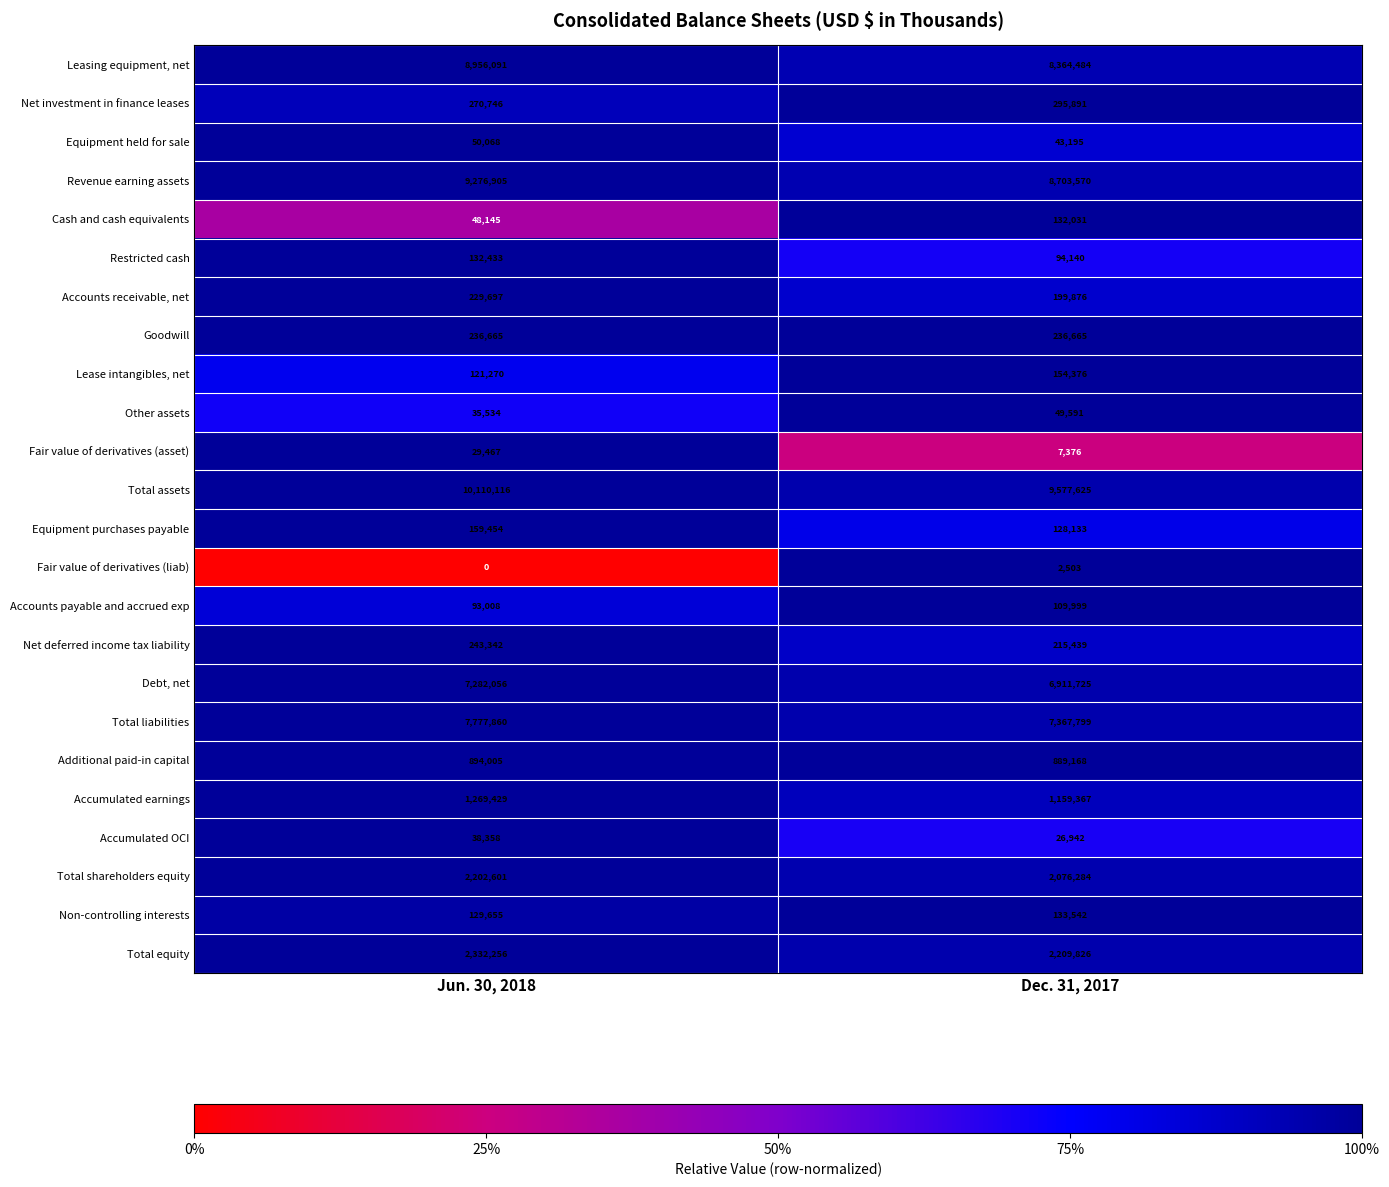

Is it true that Fair value of derivatives (liab) equals 2503 at Dec. 31, 2017?

True